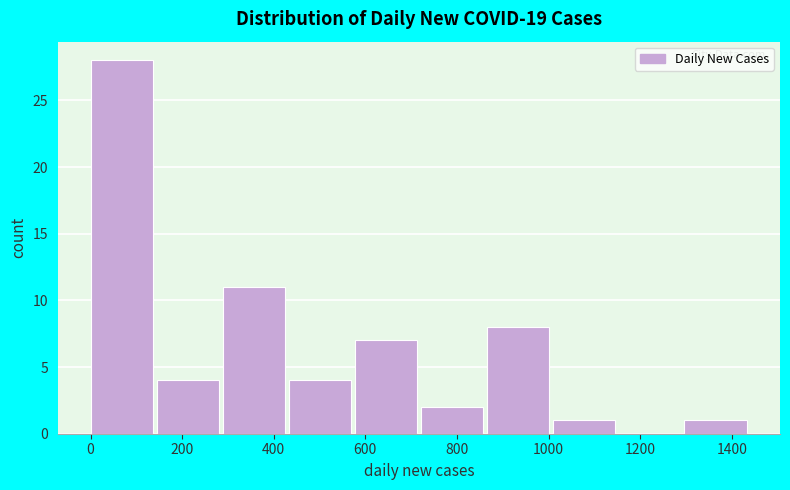

Over which range of the x-axis is the bar tallest?

0 to 140